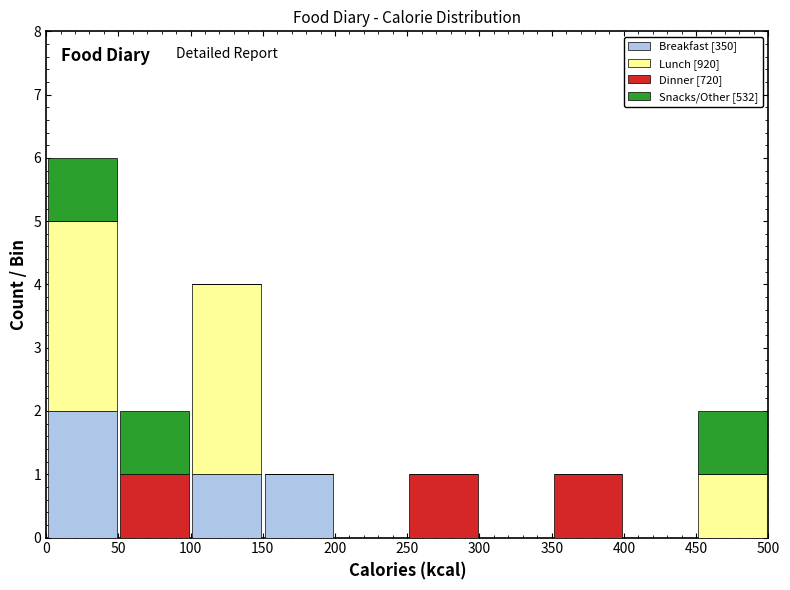

Which range on the x-axis has the tallest stacked bar (by total height)?

0 to 50